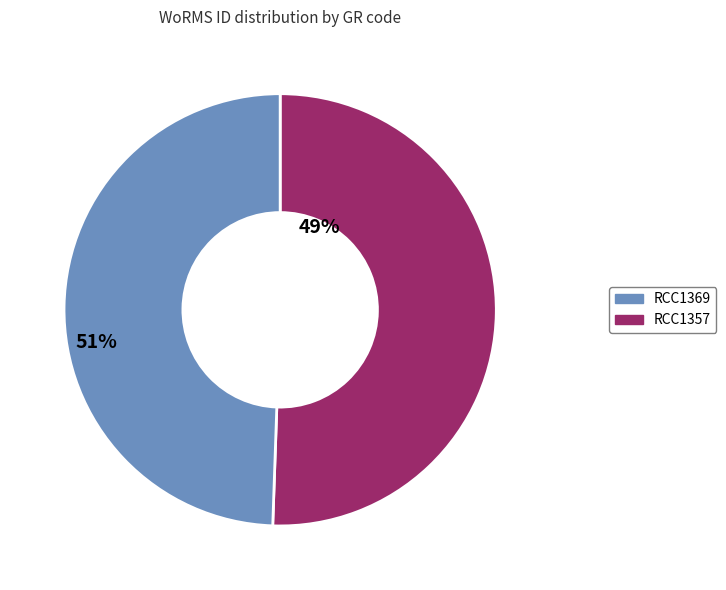

Count the number of slices in the pie.

2